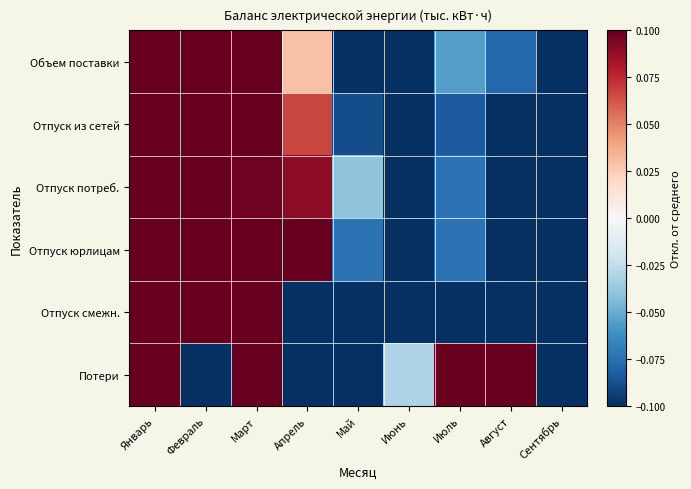

Reading left to right, transcribe all the data shown in this chart.

Объем поставки: Январь=0.5	Февраль=0.4	Март=0.2	Апрель=0.0	Май=-0.1	Июнь=-0.2	Июль=-0.1	Август=-0.1	Сентябрь=-0.6
Отпуск из сетей: Январь=0.5	Февраль=0.4	Март=0.1	Апрель=0.1	Май=-0.1	Июнь=-0.2	Июль=-0.1	Август=-0.2	Сентябрь=-0.6
Отпуск потреб.: Январь=0.4	Февраль=0.4	Март=0.1	Апрель=0.1	Май=-0.0	Июнь=-0.1	Июль=-0.1	Август=-0.2	Сентябрь=-0.5
Отпуск юрлицам: Январь=0.5	Февраль=0.4	Март=0.2	Апрель=0.1	Май=-0.1	Июнь=-0.1	Июль=-0.1	Август=-0.2	Сентябрь=-0.7
Отпуск смежн.: Январь=0.6	Февраль=0.5	Март=0.1	Апрель=-0.1	Май=-0.3	Июнь=-0.3	Июль=-0.2	Август=-0.2	Сентябрь=-1.0
Потери: Январь=0.2	Февраль=-0.9	Март=0.5	Апрель=-0.8	Май=-0.7	Июнь=-0.0	Июль=0.5	Август=1.7	Сентябрь=-0.6